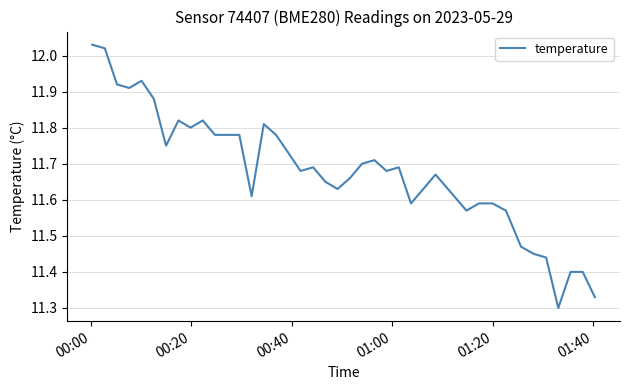

What is the difference between the maximum and minimum values?

0.7